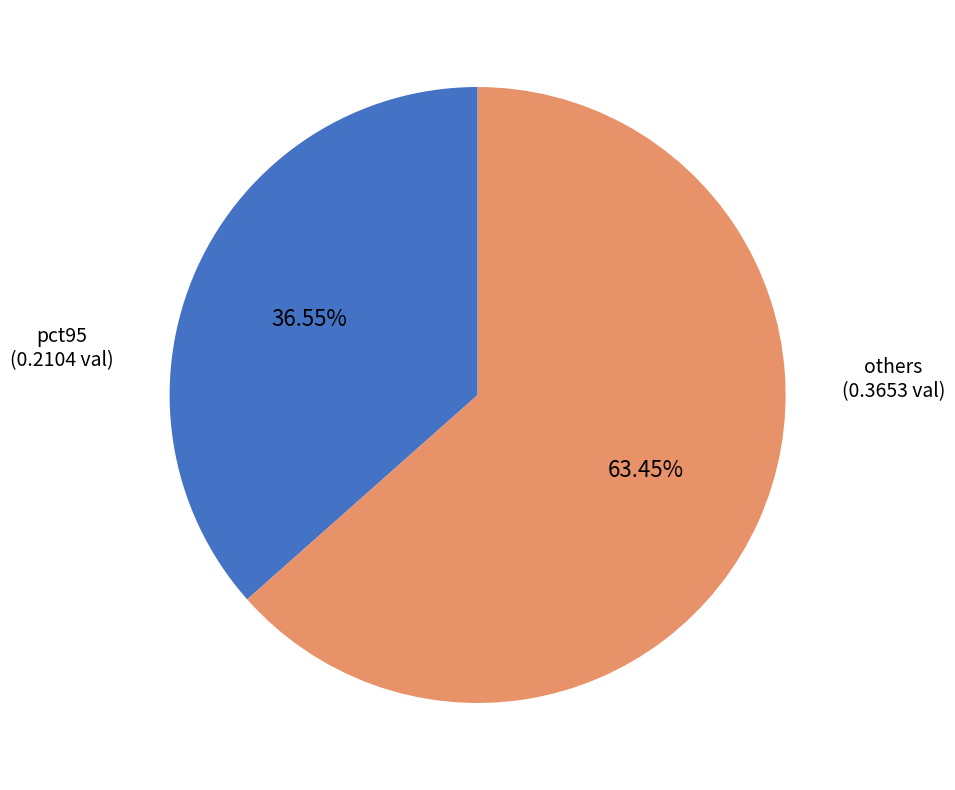

Is there a majority slice in this chart?

Yes